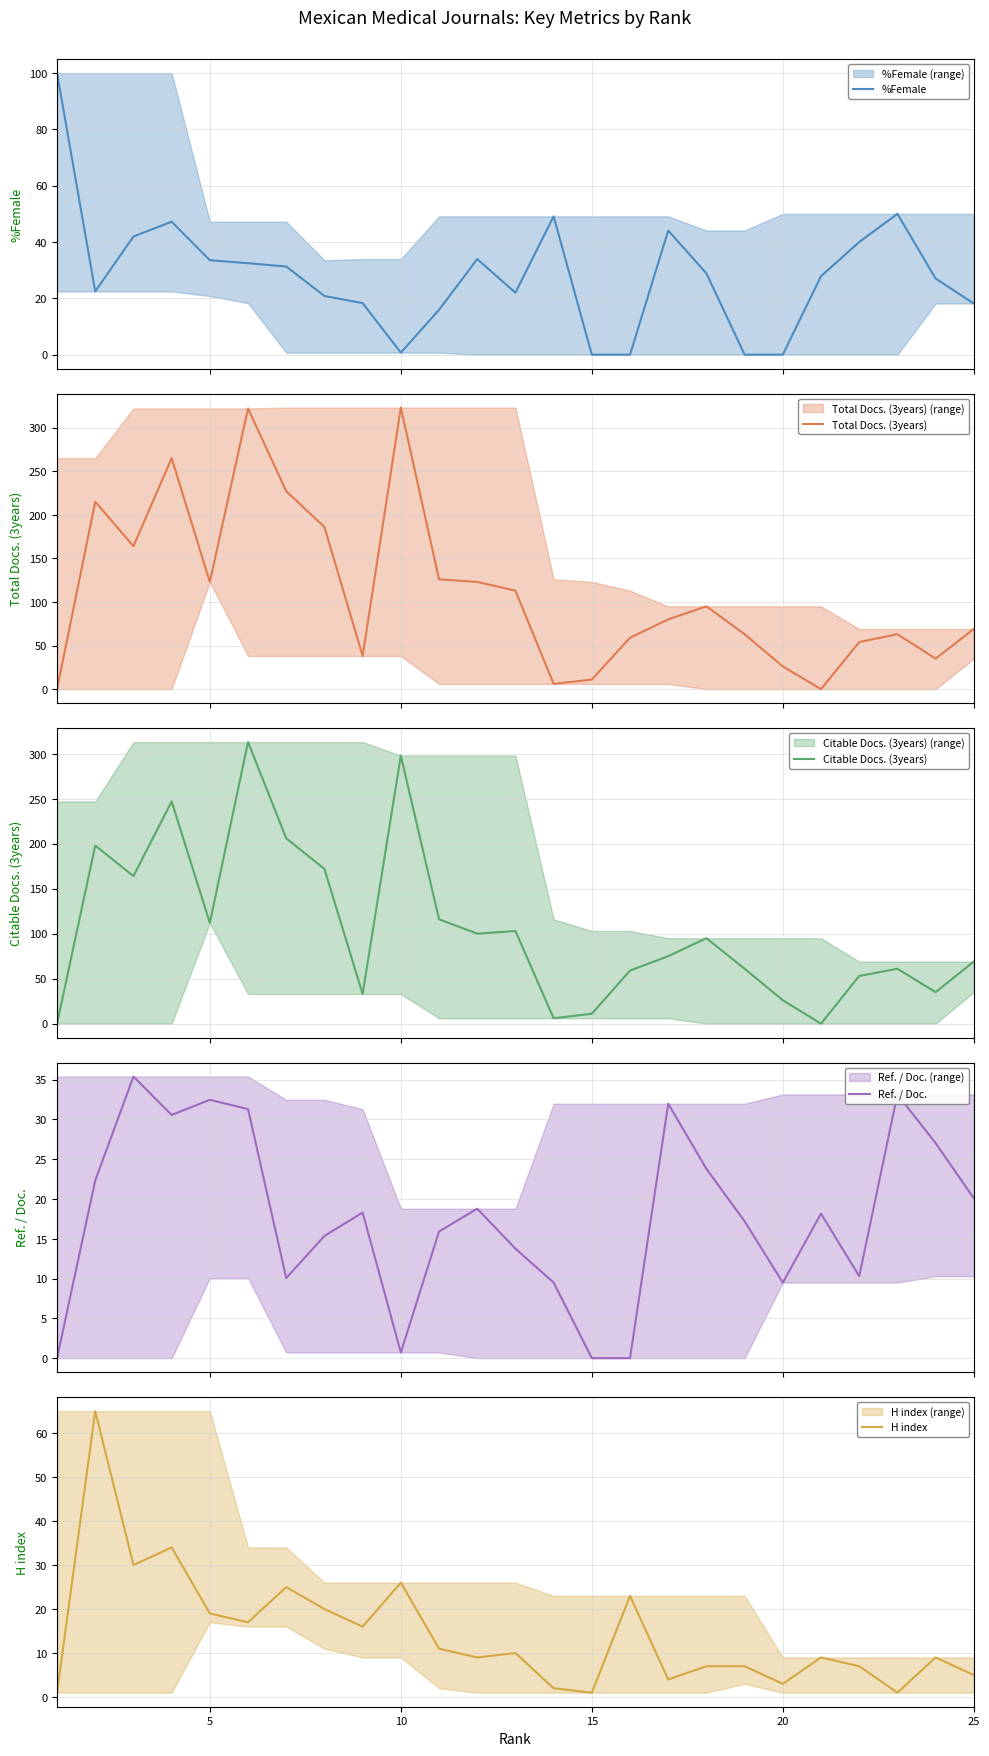

How many lines are shown in the chart?

5